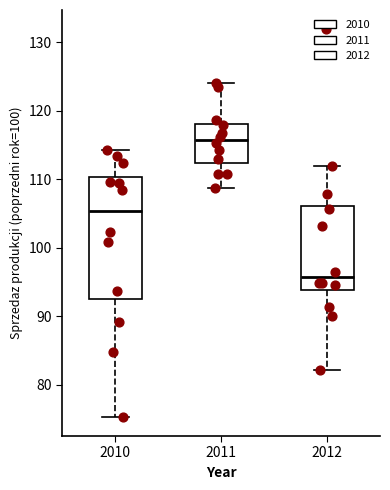

Comparing the boxes themselves (not the whiskers), which one is the tallest?

2010